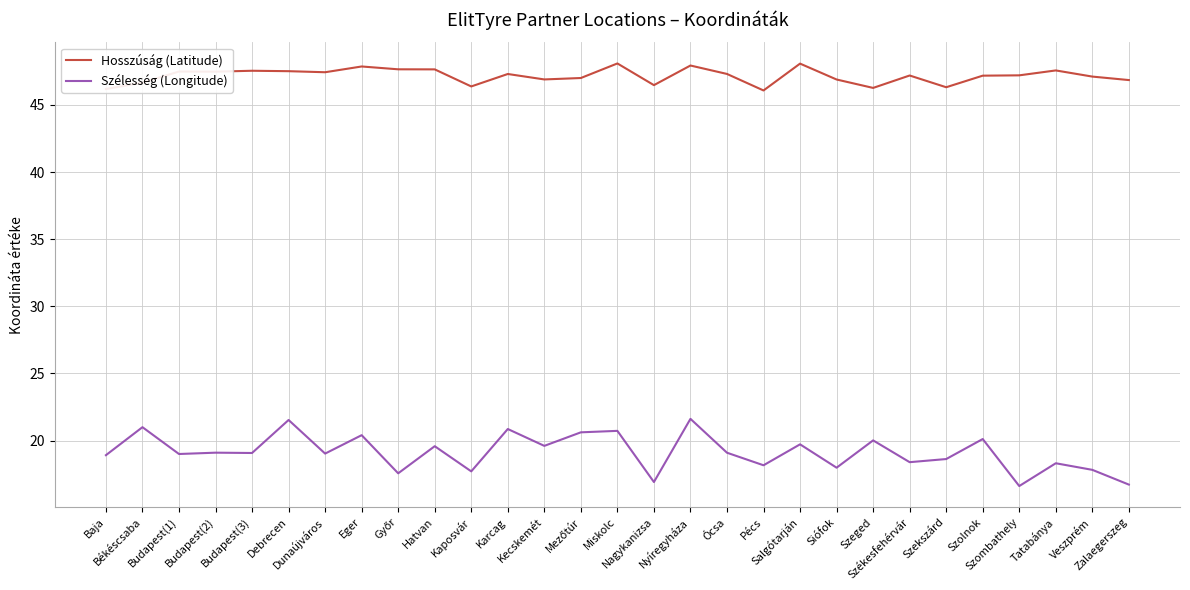

How many series are shown in this chart?

2